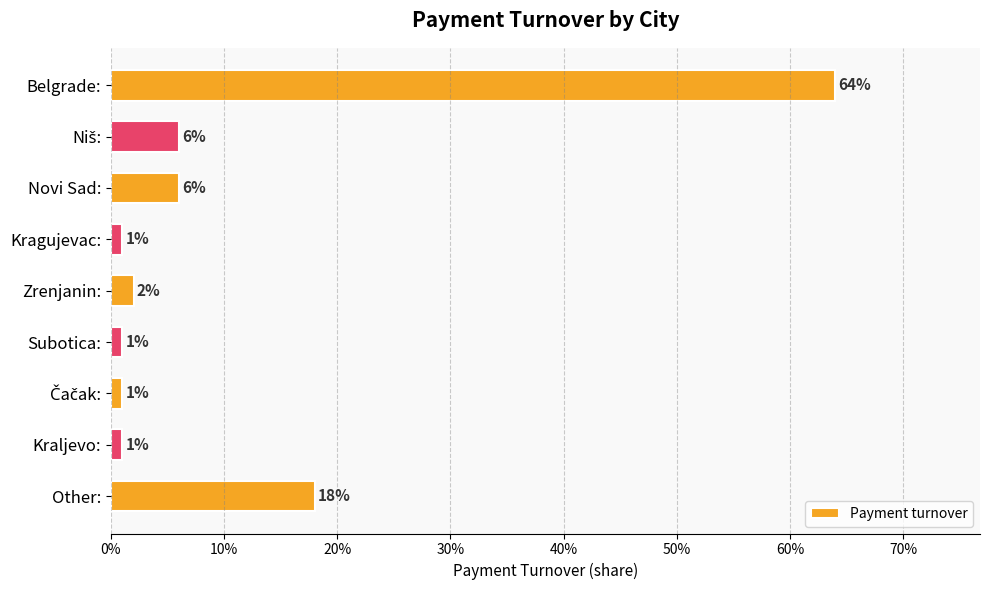

What is the greatest value displayed?

0.6